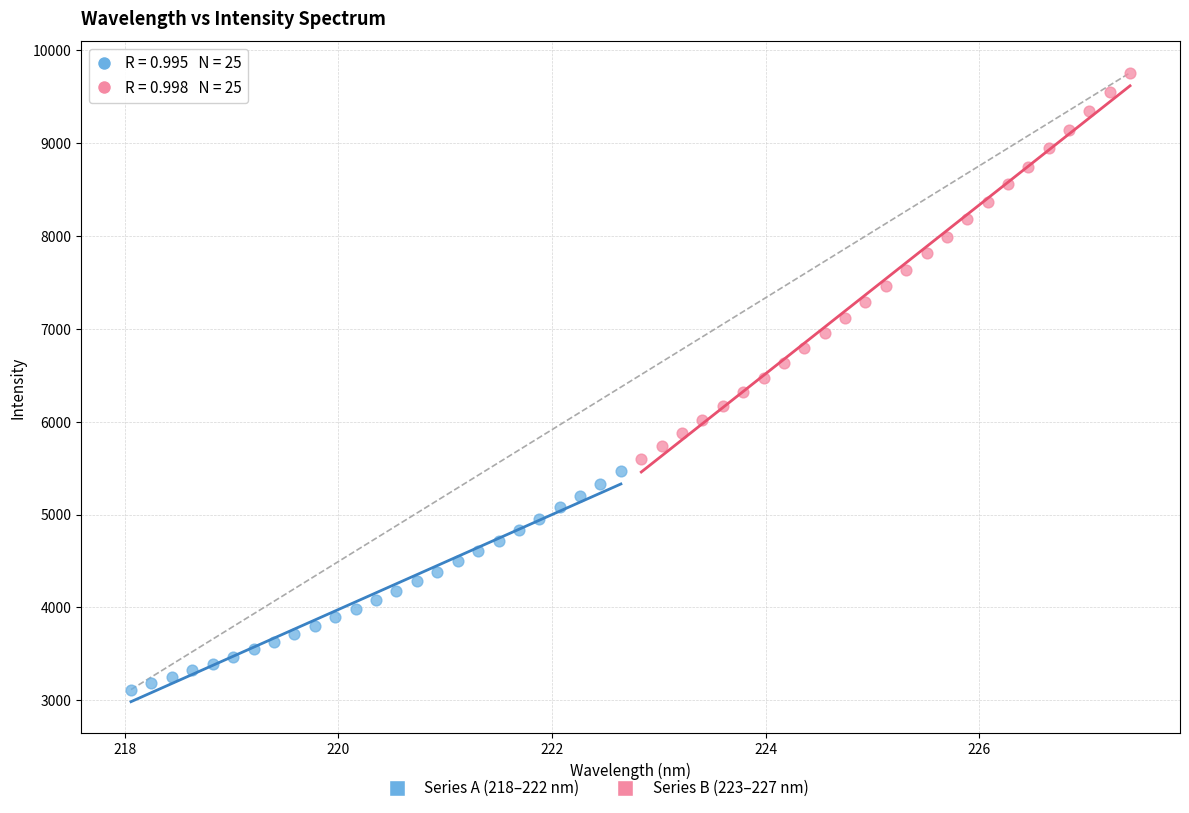

Which series has the widest spread of Y values?

Series B (223–227 nm)